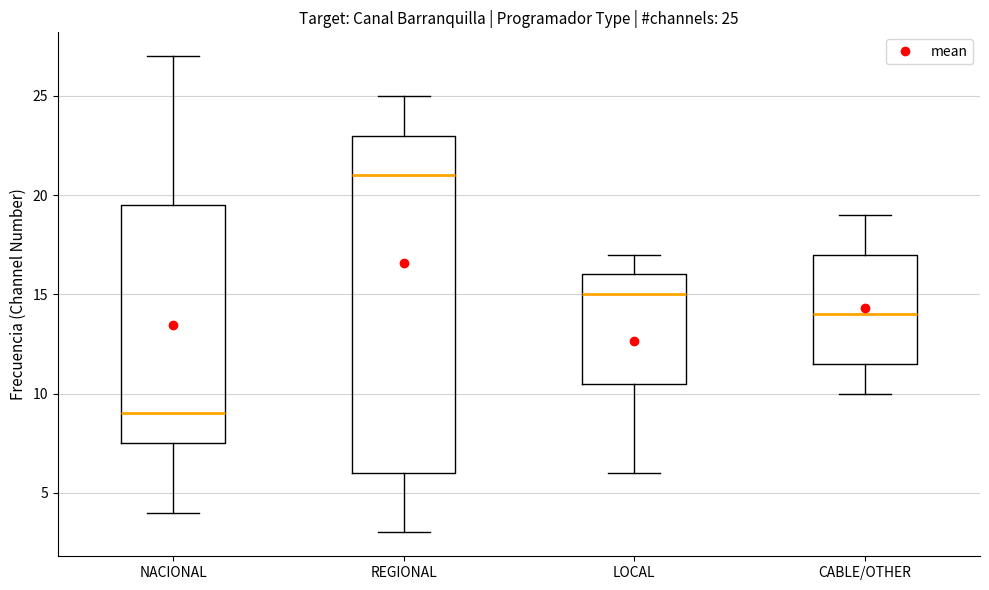

Comparing the boxes themselves (not the whiskers), which one is the tallest?

REGIONAL